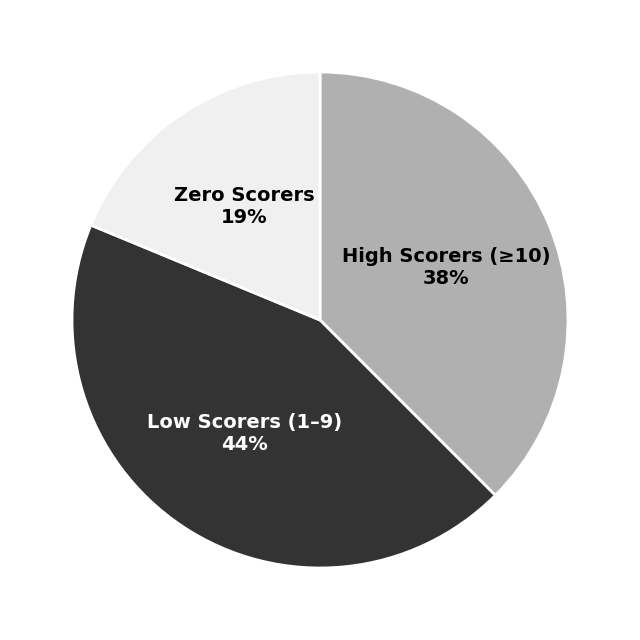

Is there a majority slice in this chart?

No